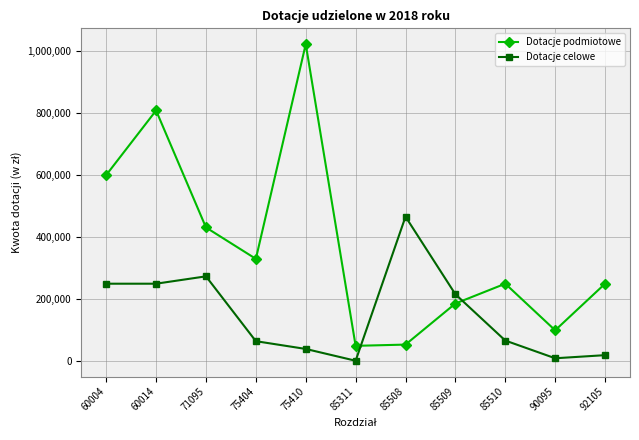

Count the number of data series in this chart.

2